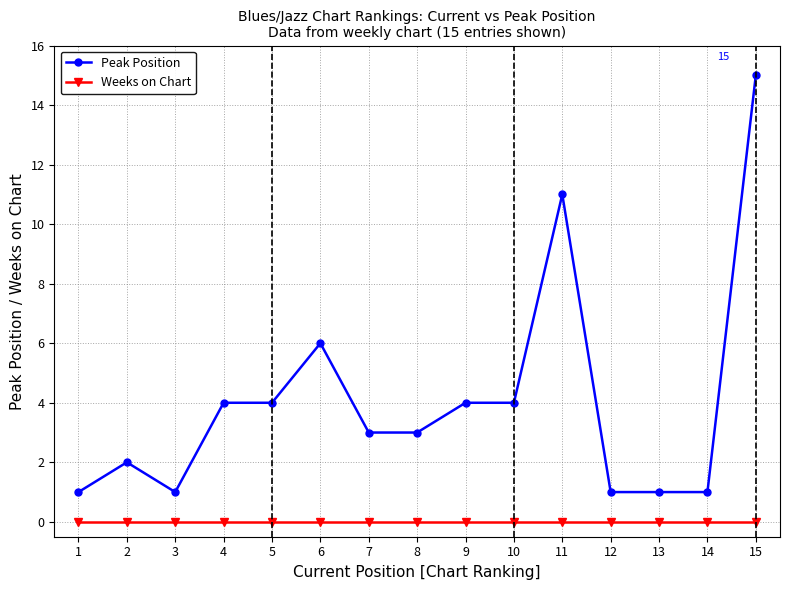

True or false: Weeks on Chart and Peak Position cross at least once.

False